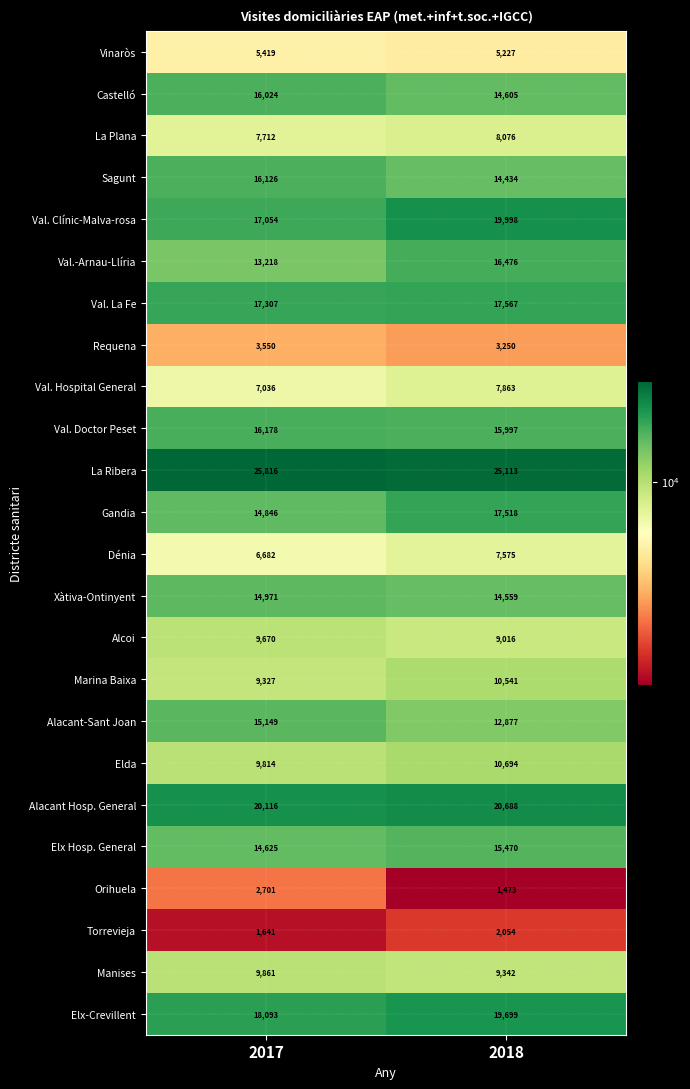

Where is Torrevieja nearest to the value 1847?

2017